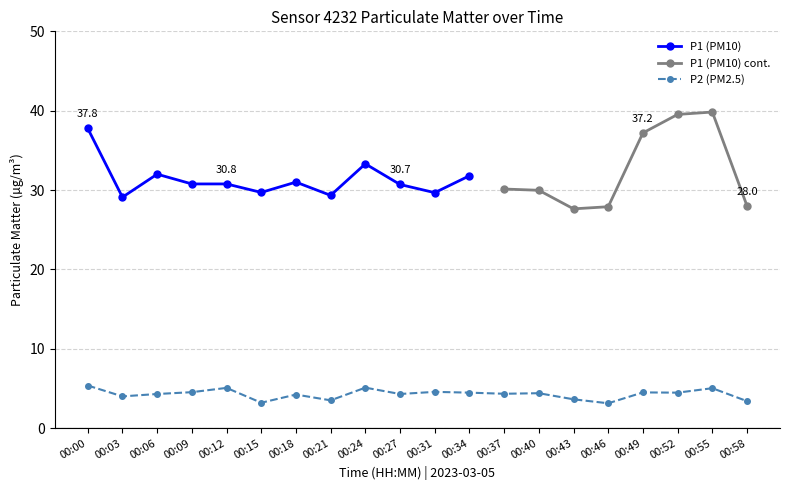

What is the ratio of the value at 00:37 to the value at 00:49?

1.0